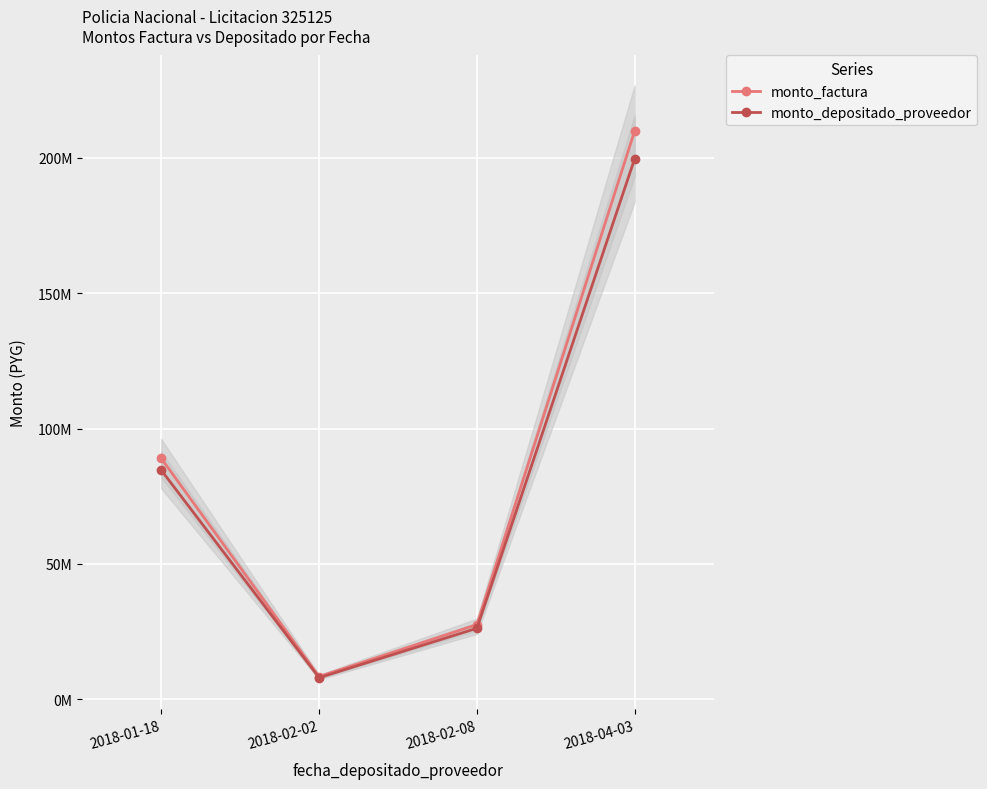

What is the value of the monto_factura point at the 2nd from the left?

8400000